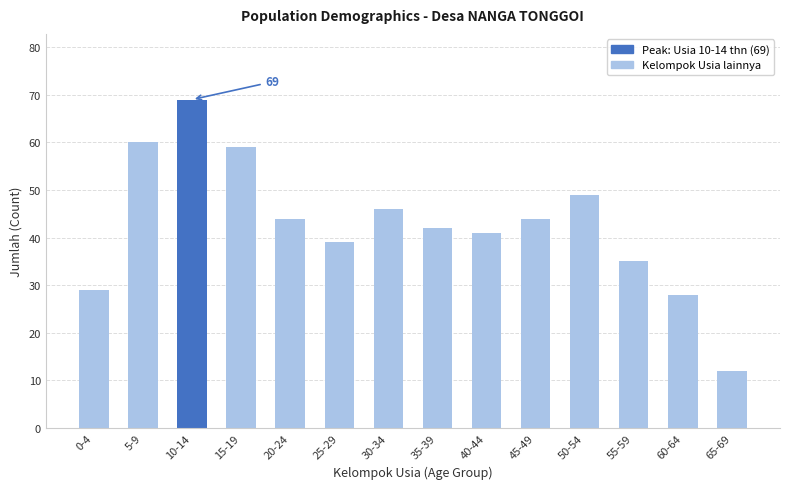

Does the chart contain any negative values?

No